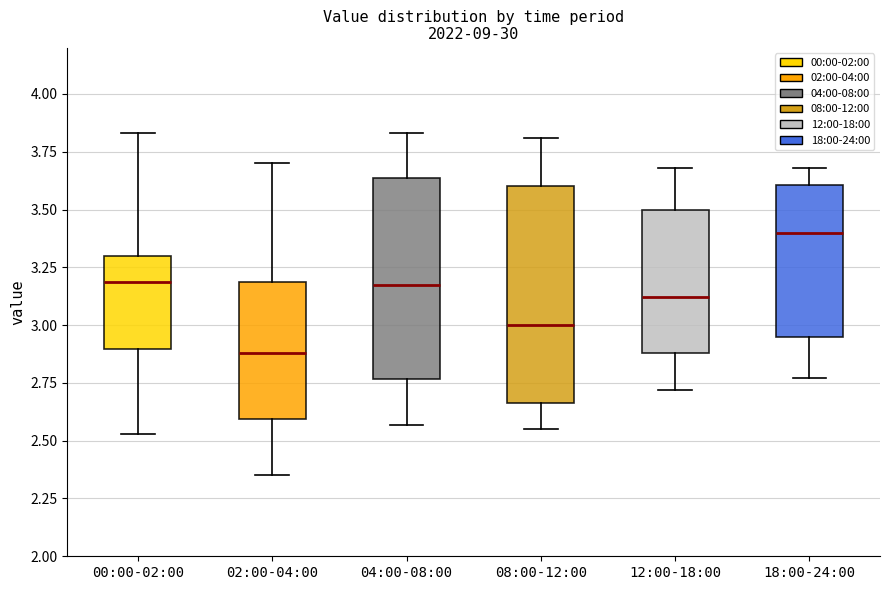

Where is the upper edge of the box for 08:00-12:00 on the y-axis? The values are not printed on the chart, so give them approximately, as read against the axis.

3.60